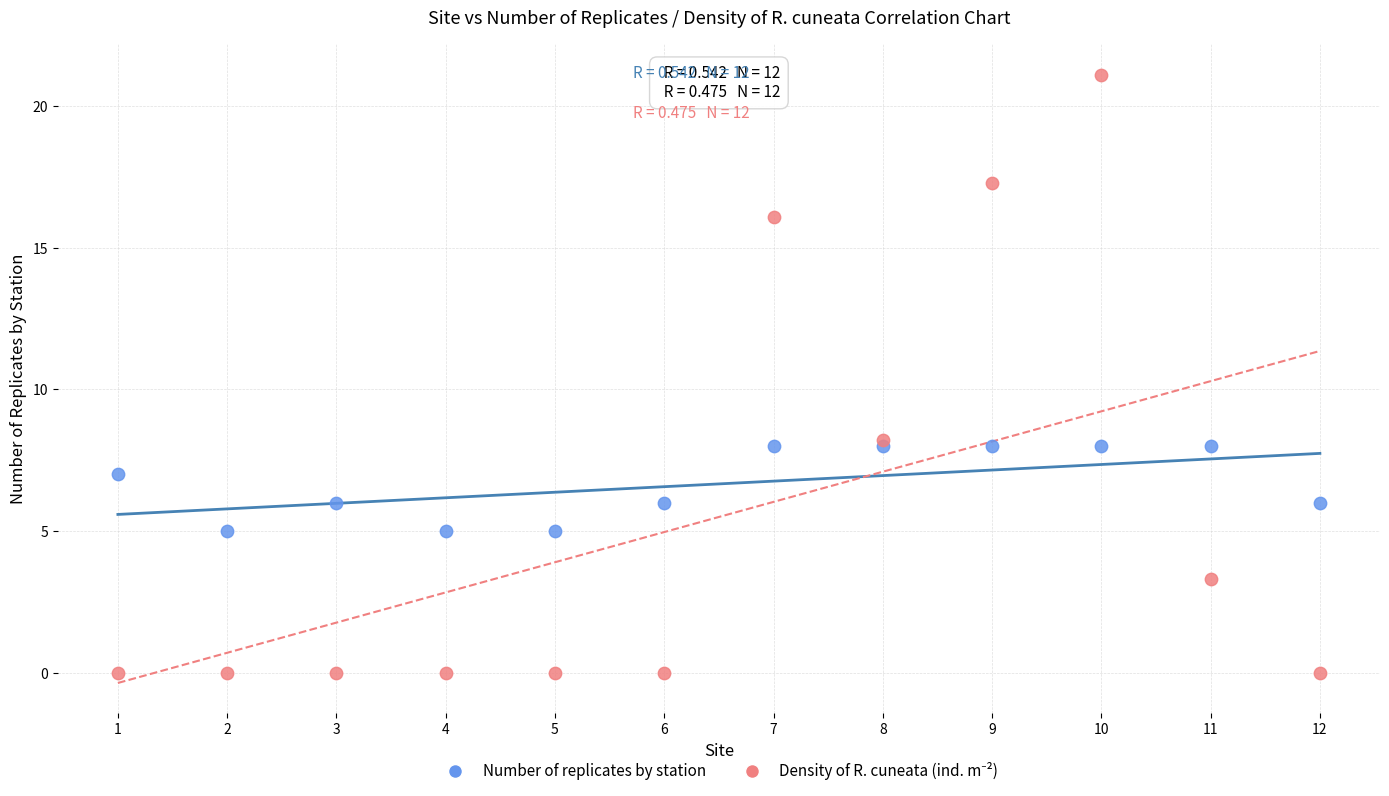

What is the X range (max minus min) for the scatter plot?

11.0